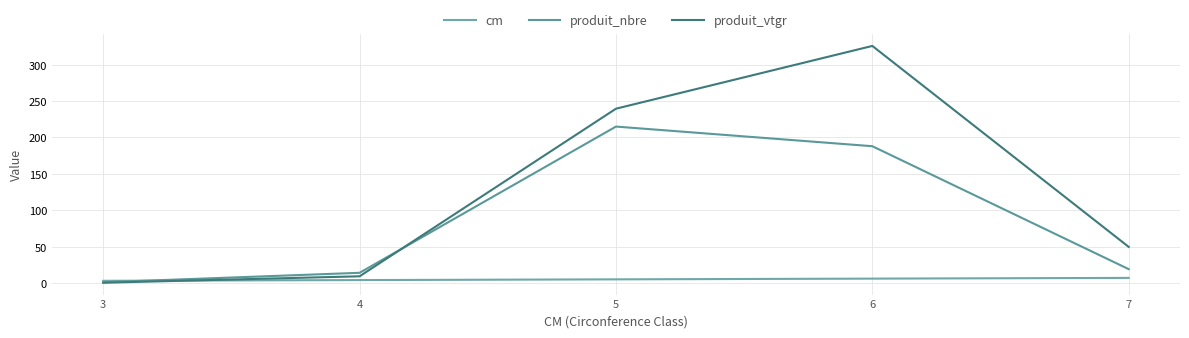

Reading left to right, extract all data points from this chart.

cm: 3=3.0	4=4.0	5=5.0	6=6.0	7=7.0
produit_nbre: 3=1.0	4=14.0	5=215.0	6=188.0	7=19.0
produit_vtgr: 3=0.3	4=9.2	5=239.6	6=325.8	7=49.6